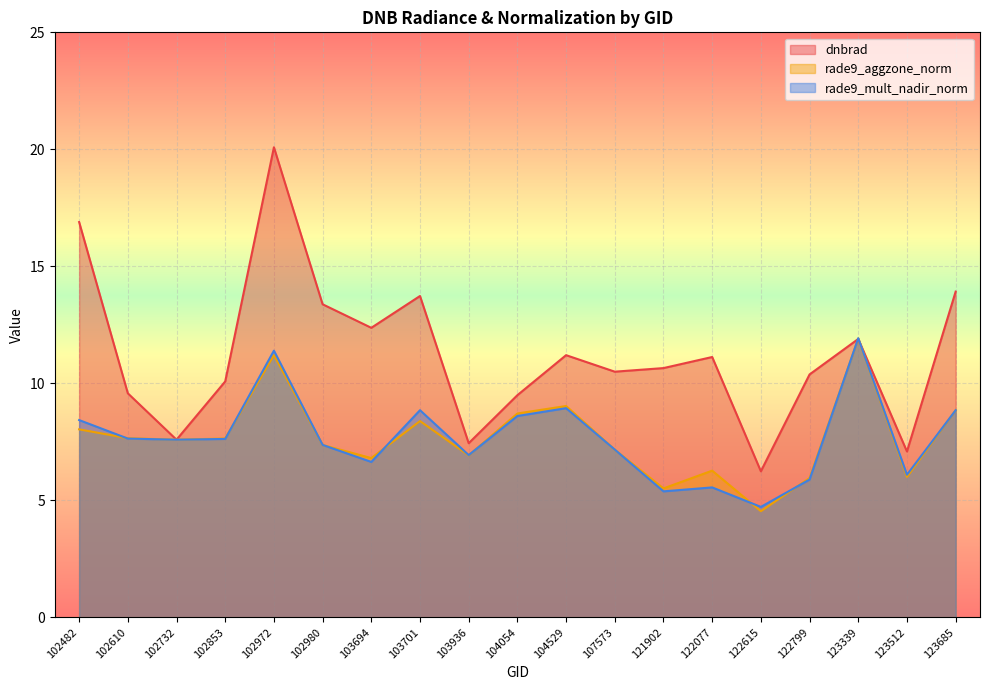

How many lines are shown in the chart?

3